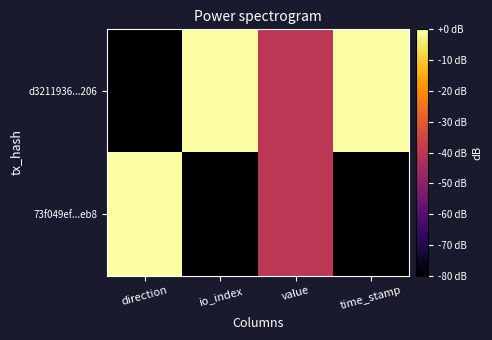

List the series in order of their peak value, lowest first.

d3211936...206, 73f049ef...eb8